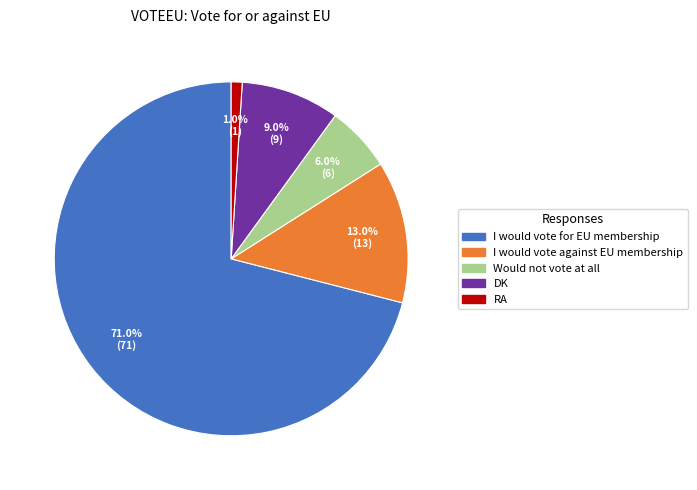

Approximately how many times larger is the value at Would not vote at all compared to I would vote against EU membership?

0.5